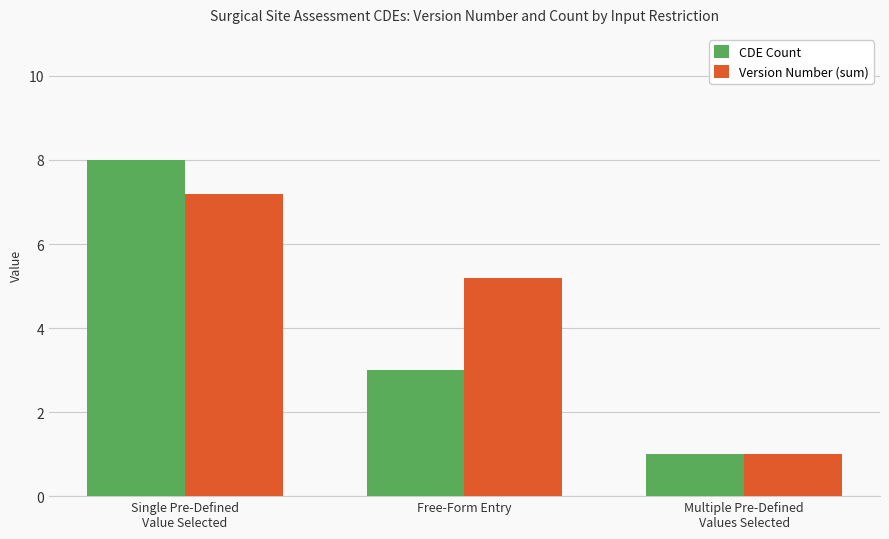

The value of Version Number (sum) at Single Pre-Defined
Value Selected is 7.2. True or false?

True